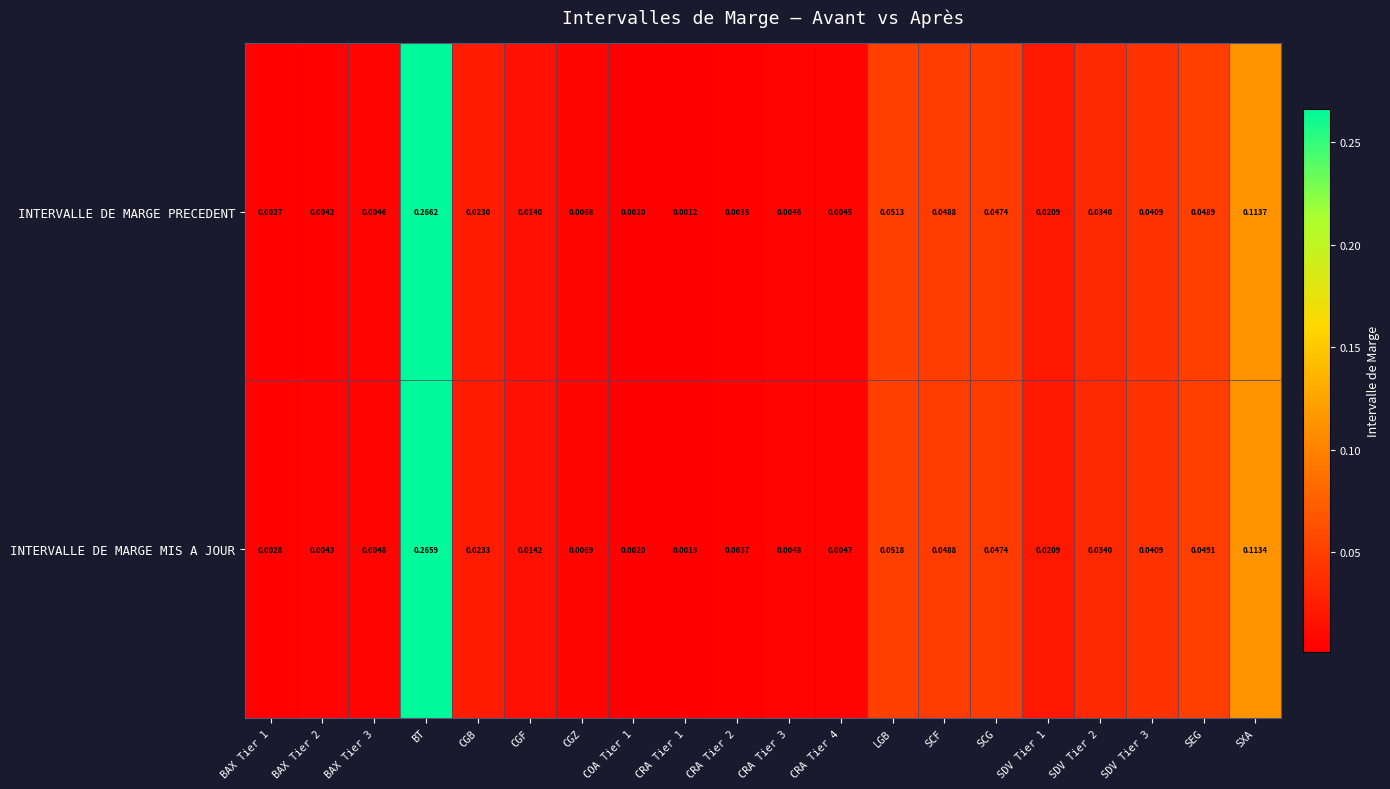

Which series has the largest range (max minus min)?

INTERVALLE DE MARGE PRECEDENT